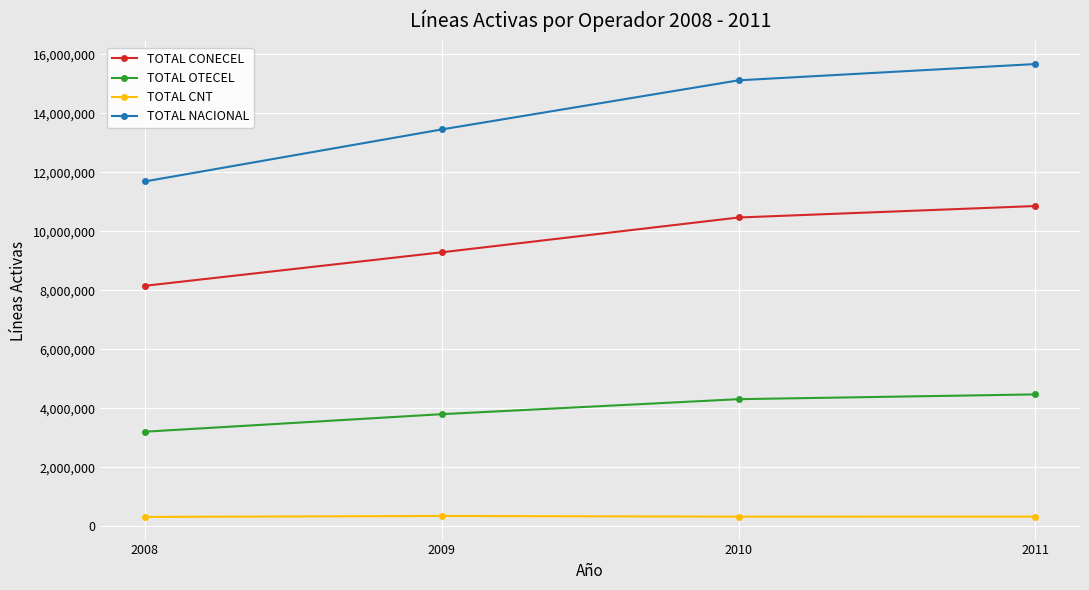

Rank the series by their maximum value, from lowest to highest.

TOTAL CNT, TOTAL OTECEL, TOTAL CONECEL, TOTAL NACIONAL